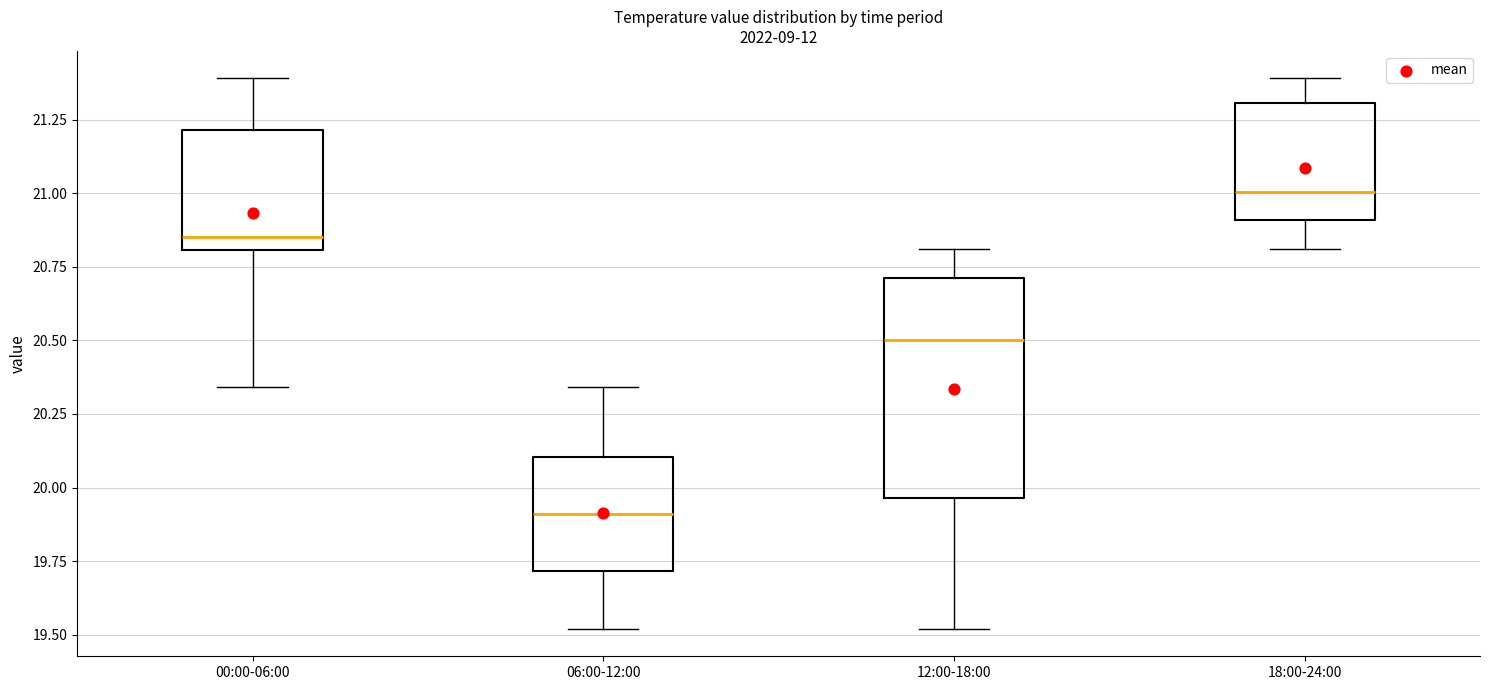

Reading left to right, transcribe this box plot: for each box, give where its median line is, the range the box spans, and where its two whiskers end, as read against the y-axis. The values are not printed on the chart, so give them approximately, as read against the axis.

00:00-06:00: median 20.85, box 20.80 to 21.20, whiskers 20.35 to 21.40
06:00-12:00: median 19.90, box 19.70 to 20.10, whiskers 19.50 to 20.35
12:00-18:00: median 20.50, box 19.95 to 20.70, whiskers 19.50 to 20.80
18:00-24:00: median 21.00, box 20.90 to 21.30, whiskers 20.80 to 21.40